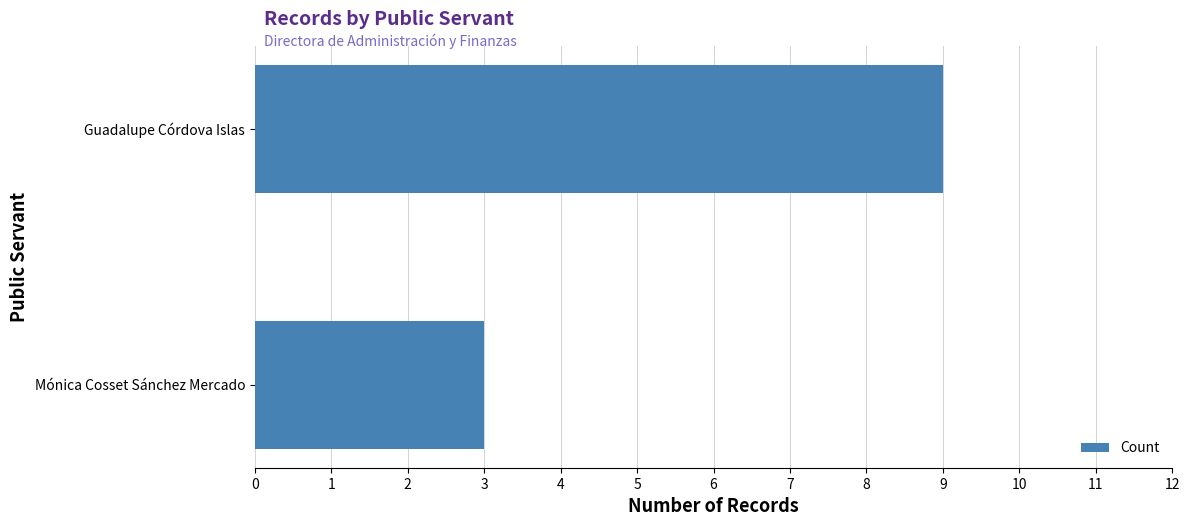

Count the number of data series in this chart.

1